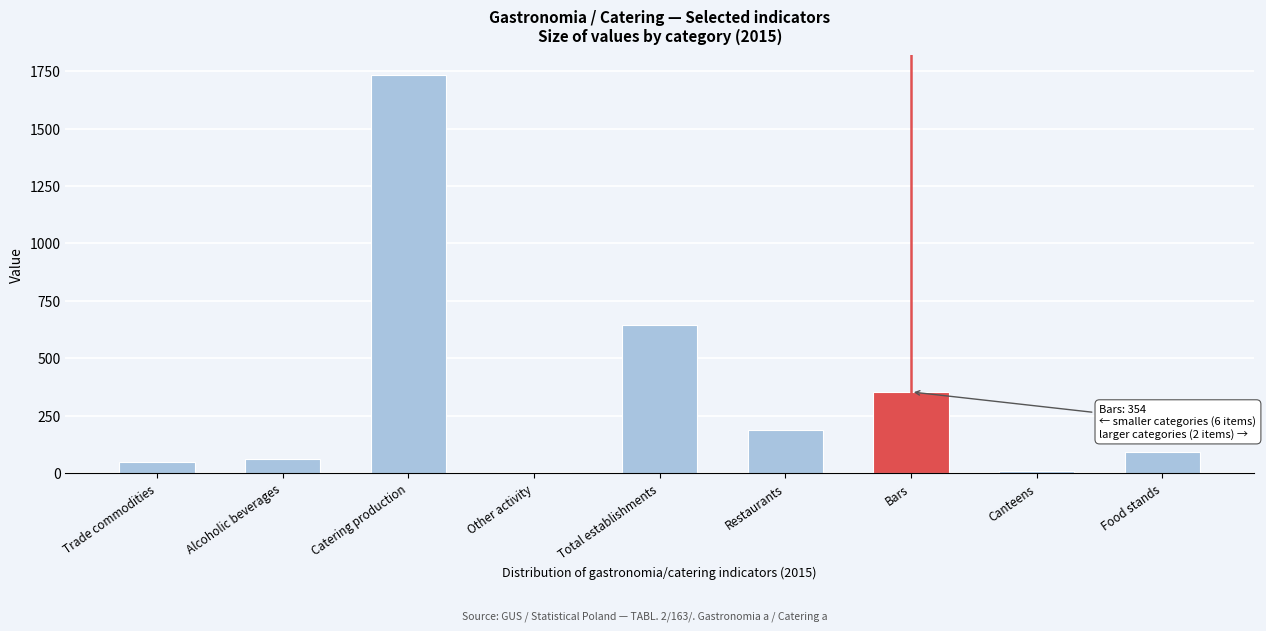

At which label is the value closest to 869?

Total establishments